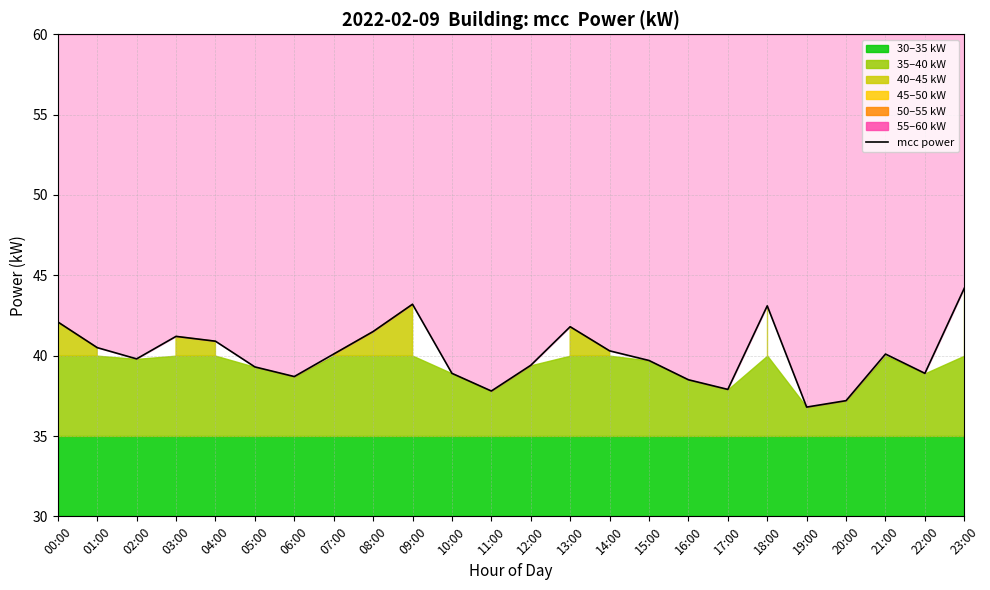

At which label does the data first exceed 40?

00:00